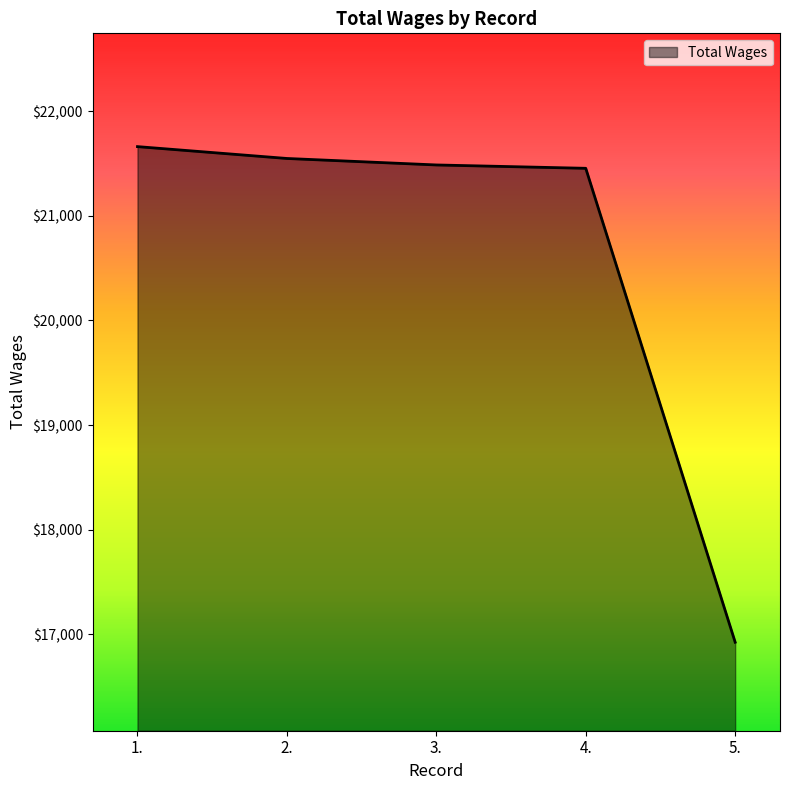

What is the sum of the values at 4. and 3.?

42942.3